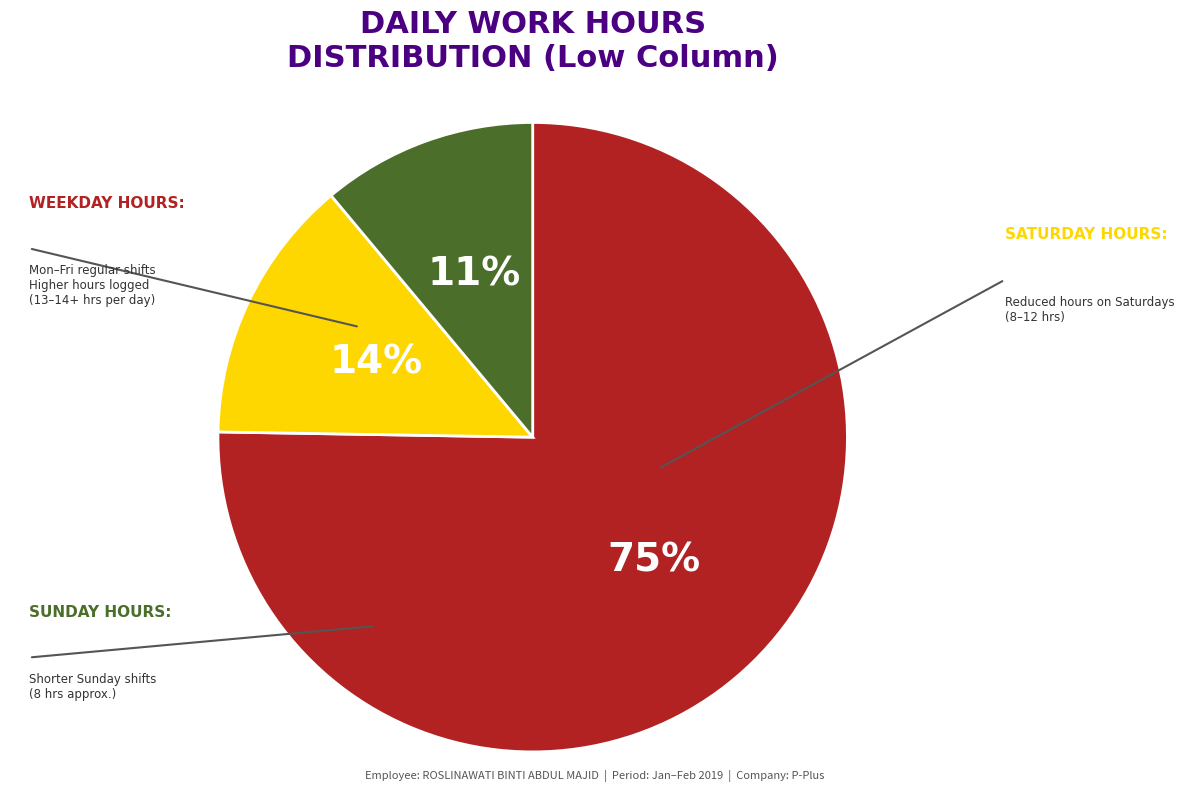

Does any single category account for the majority?

Yes